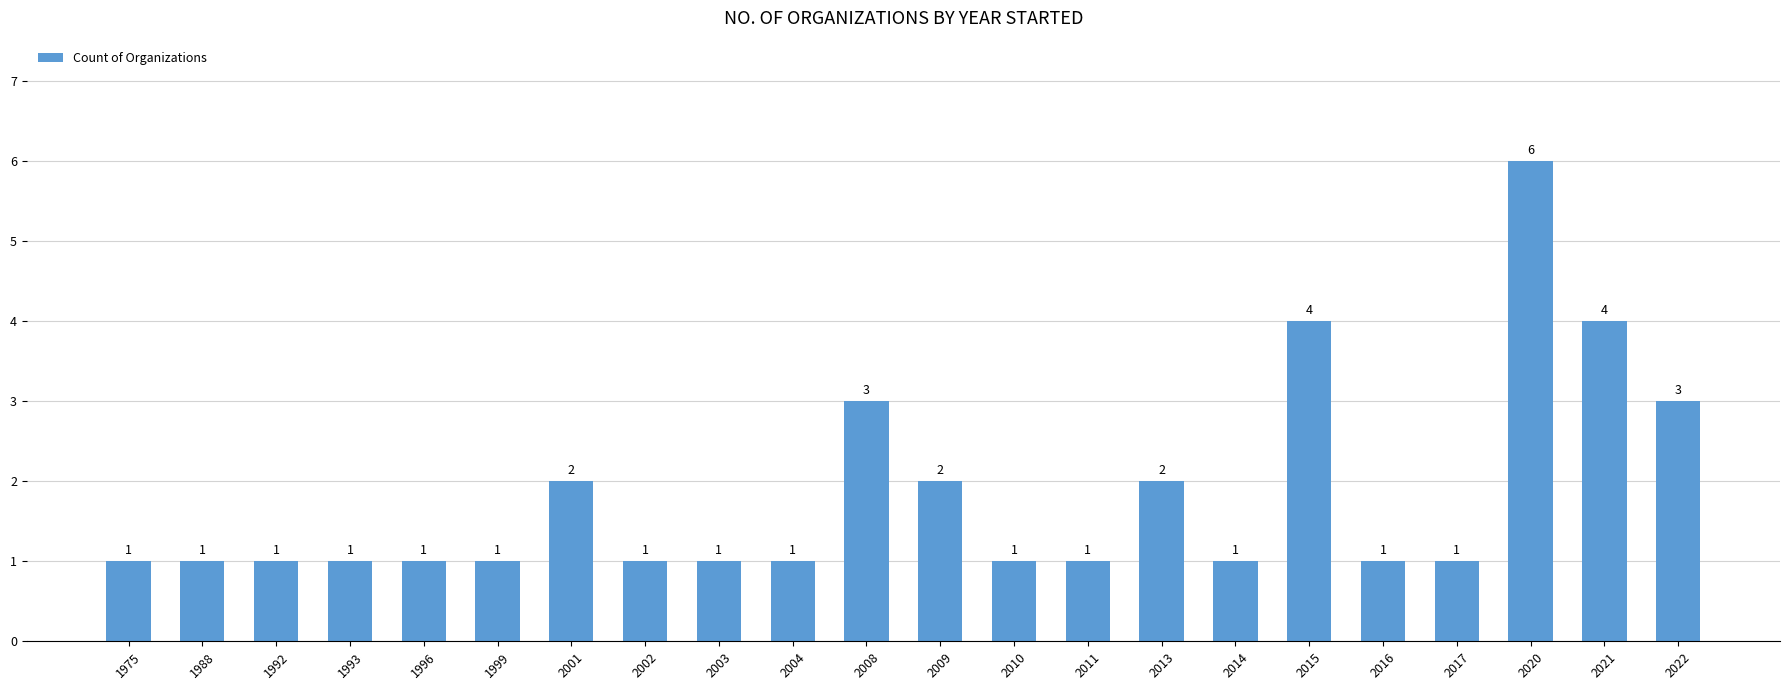

Are the bars grouped side by side (vs. stacked)?

No